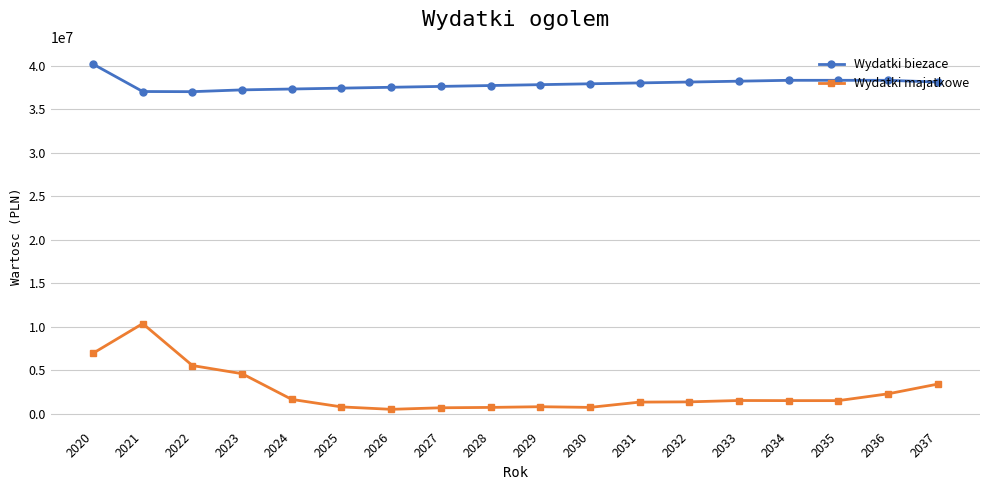

True or false: Wydatki majatkowe and Wydatki biezace intersect in this chart.

False